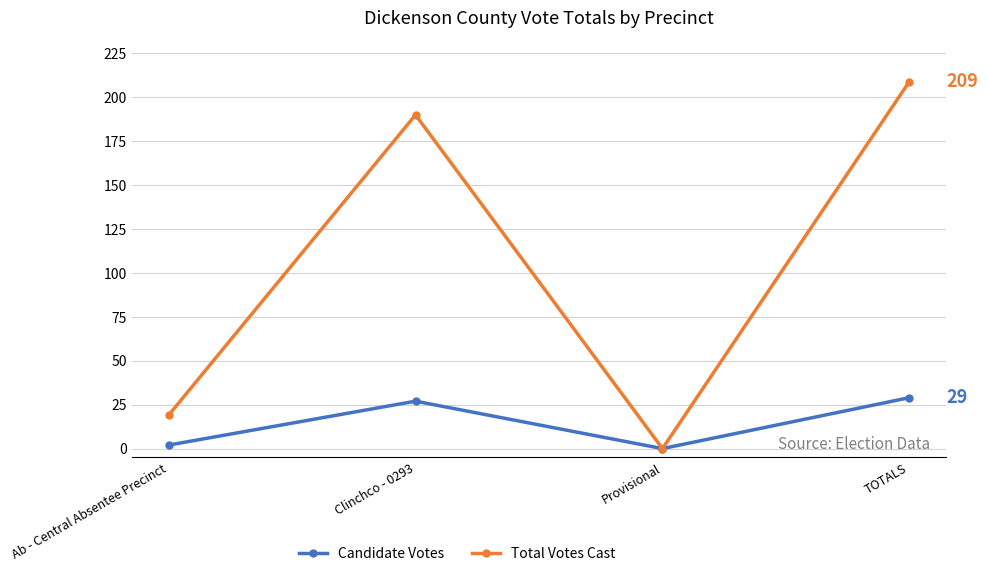

At TOTALS, list the series in order from smallest to largest.

Candidate Votes, Total Votes Cast